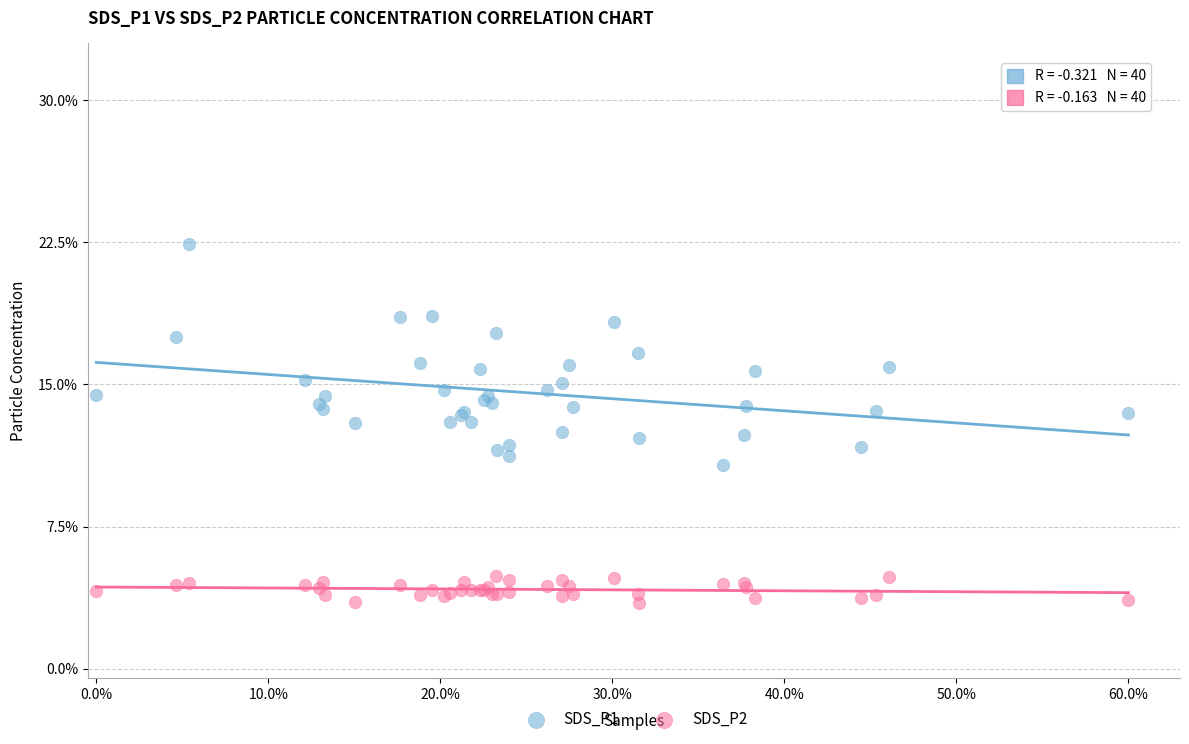

Which series contains the lowest Y value?

SDS_P2